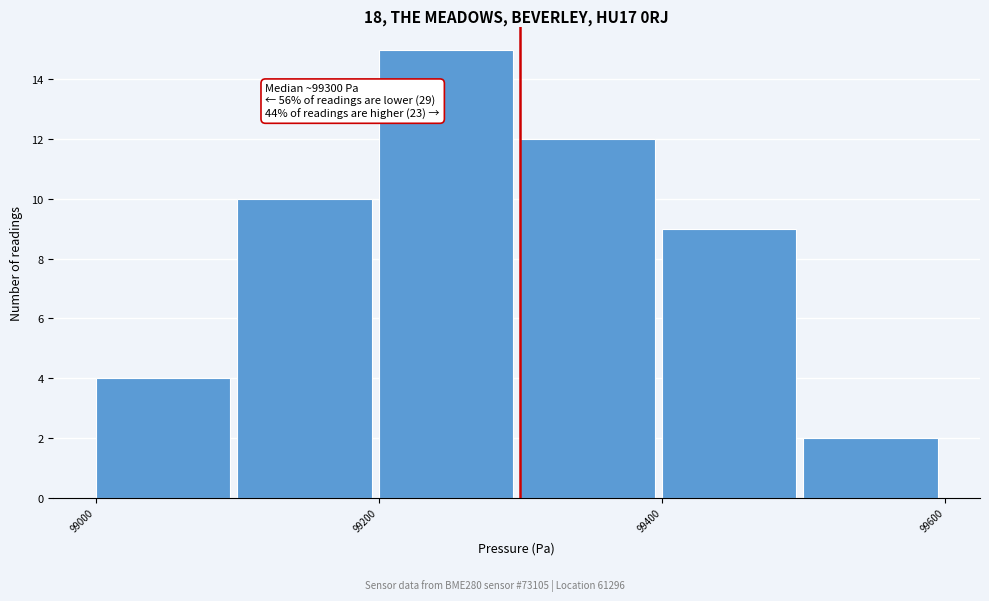

Over which range of the x-axis is the bar tallest?

99200 to 99300